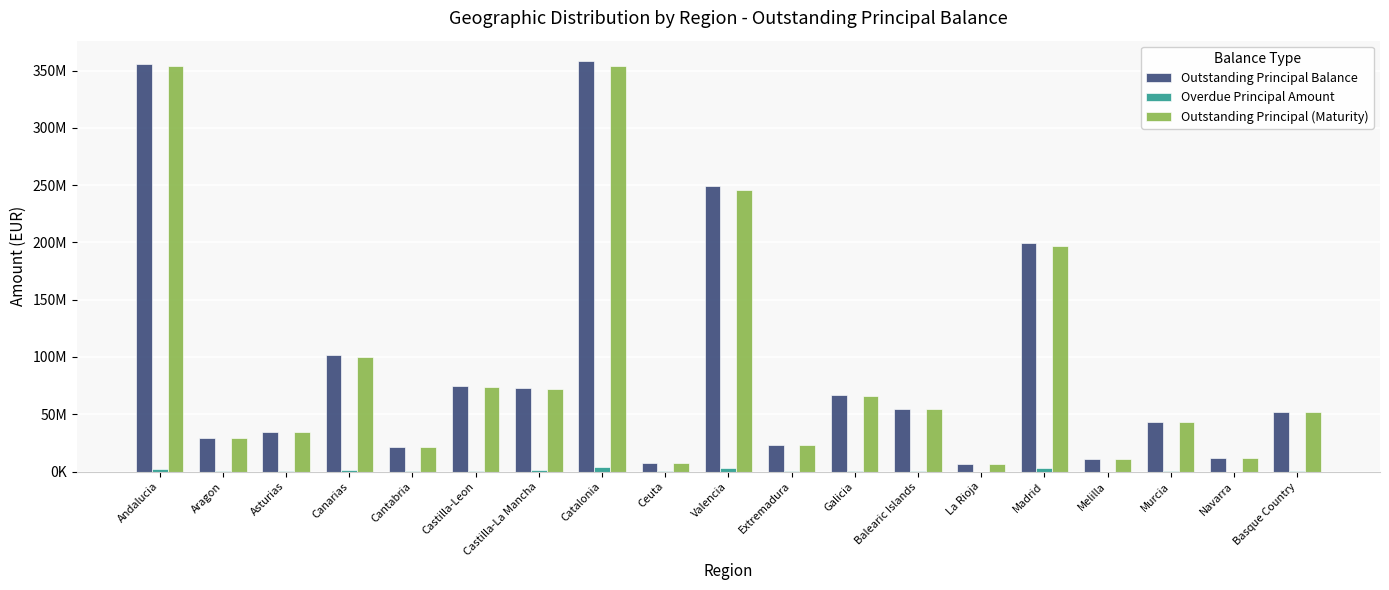

The value of Outstanding Principal (Maturity) at Balearic Islands is 91436951.1. True or false?

False